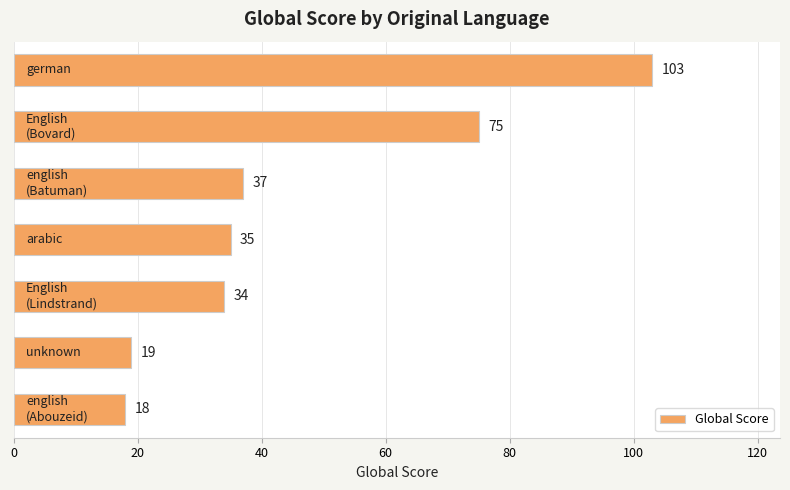

What is the sum of all values?

321